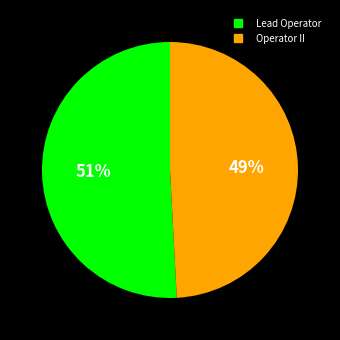

Do Operator II and Lead Operator together represent more than half of the pie?

Yes